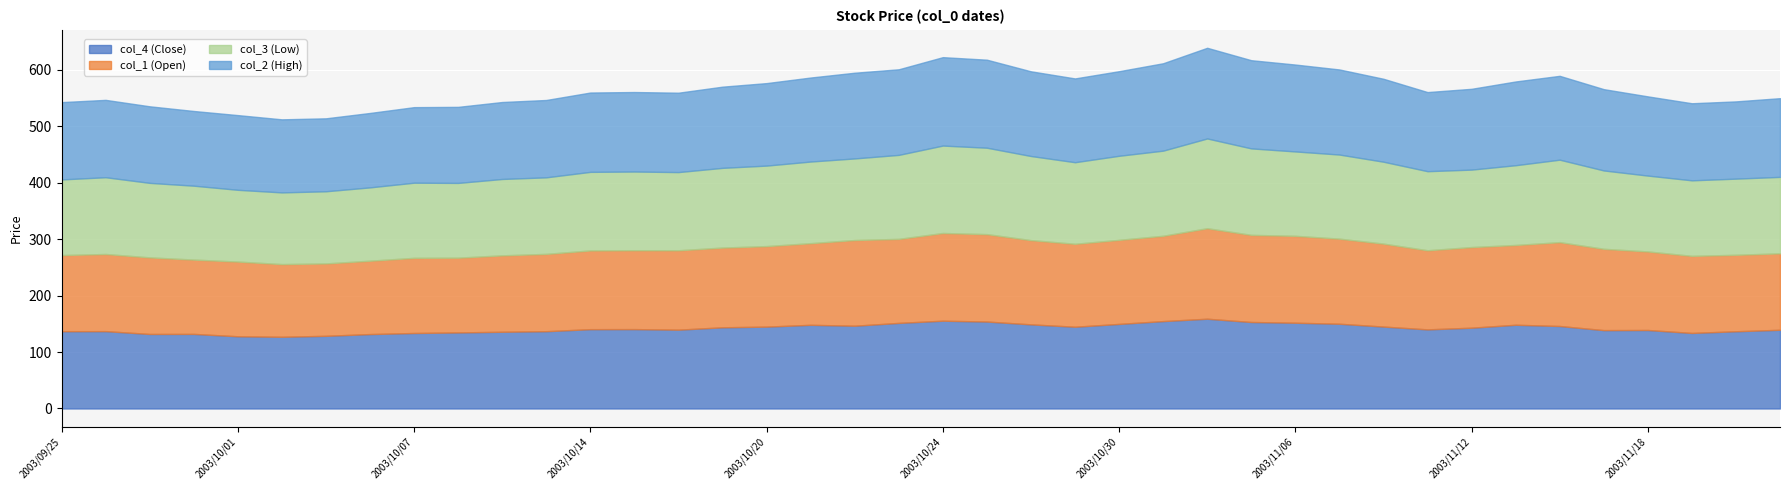

What is the sum of the col_3 (Low) values at 2003/10/30 and 2003/11/05?

302.3